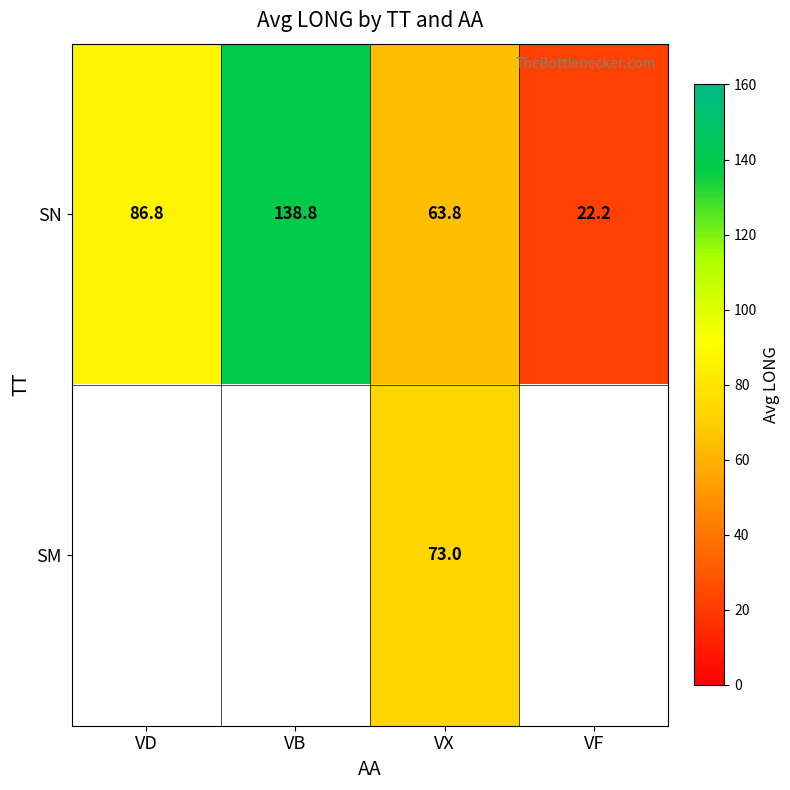

List the labels in order of SN value, smallest first.

VF, VX, VD, VB